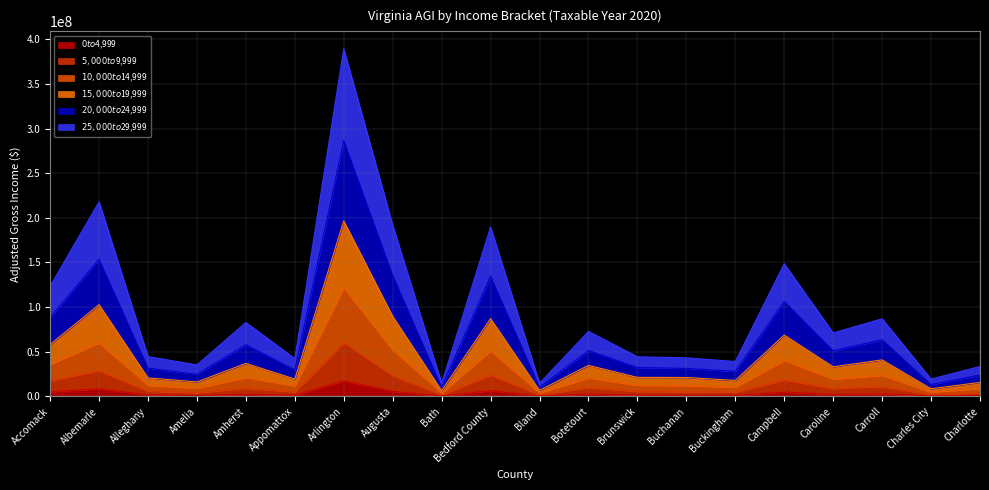

At which category is the sum across all series the highest?

Arlington